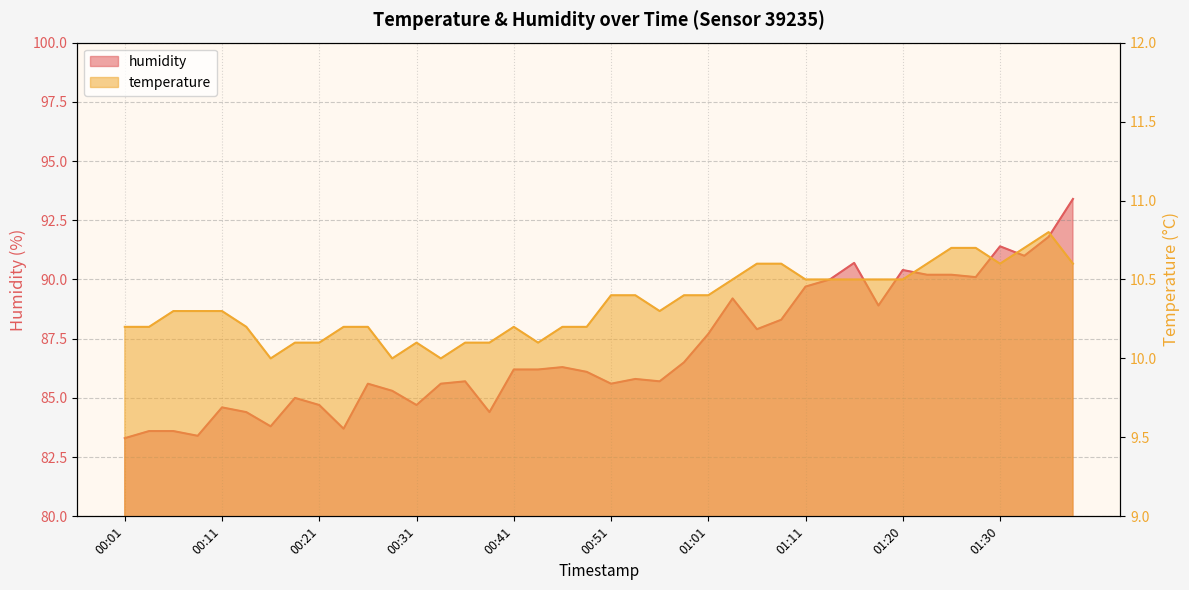

What is the average value of the temperature series?

10.3